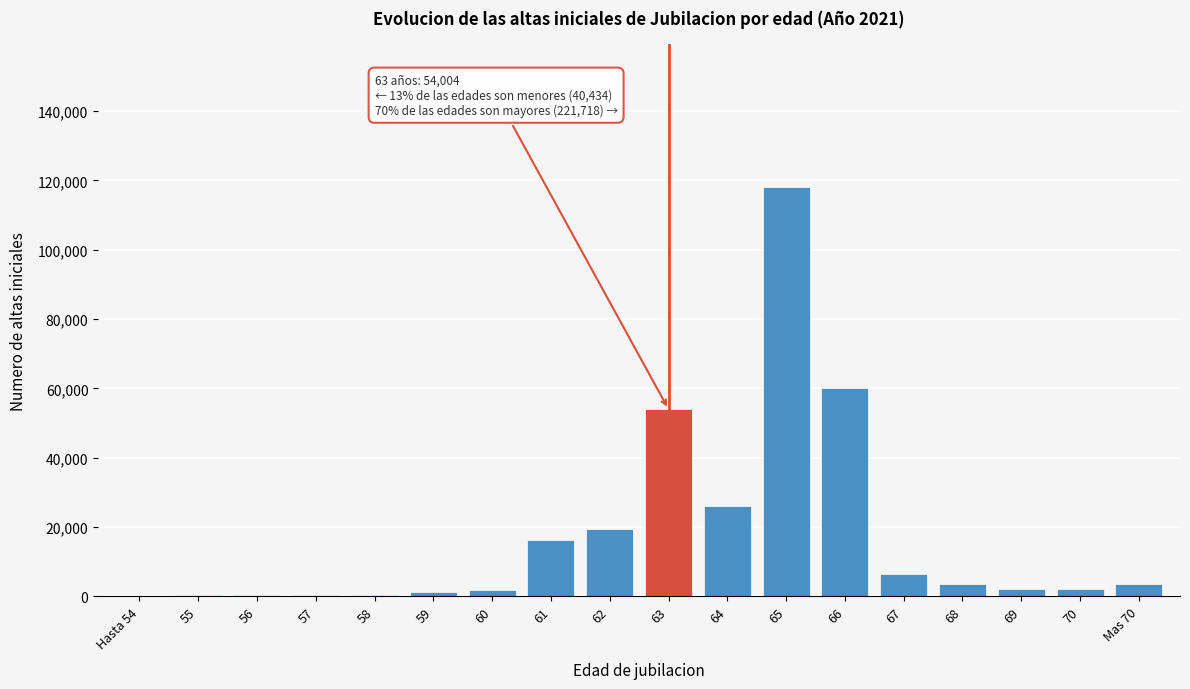

What is the ratio of the value at 62 to the value at 68?

5.6